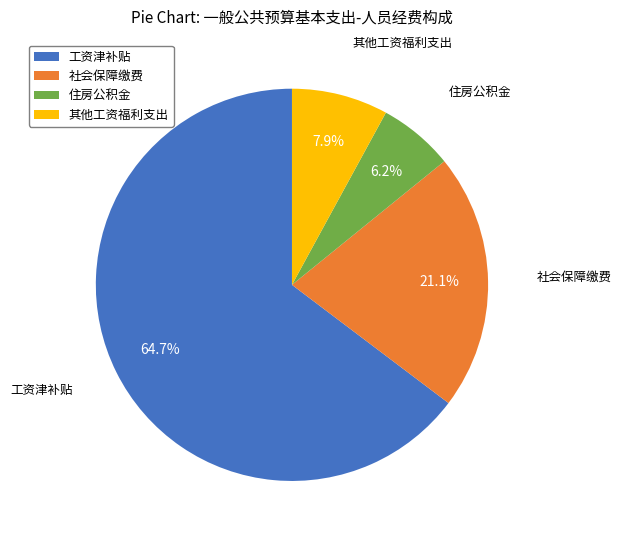

Combined, what portion of the pie is 社会保障缴费 and 住房公积金?

27.3%